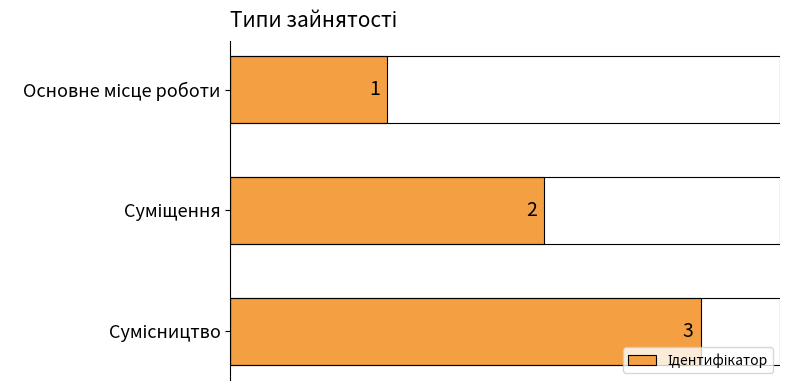

What is the value of the 2nd bar from the top?

2